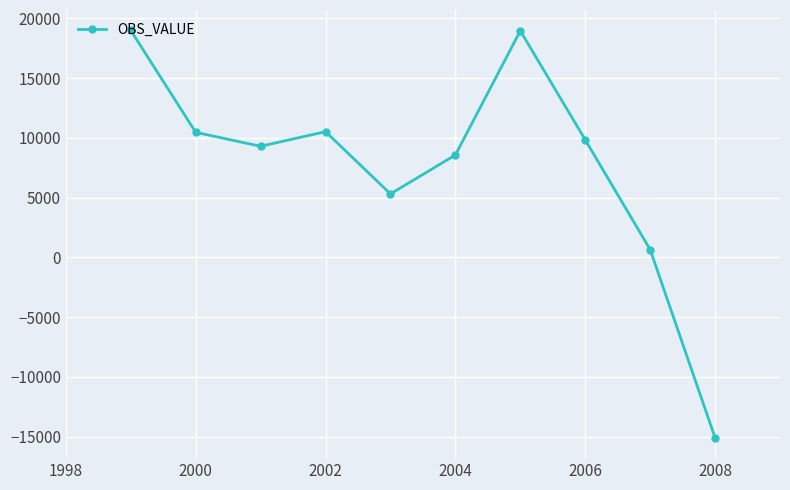

What is the smallest value displayed?

-15088